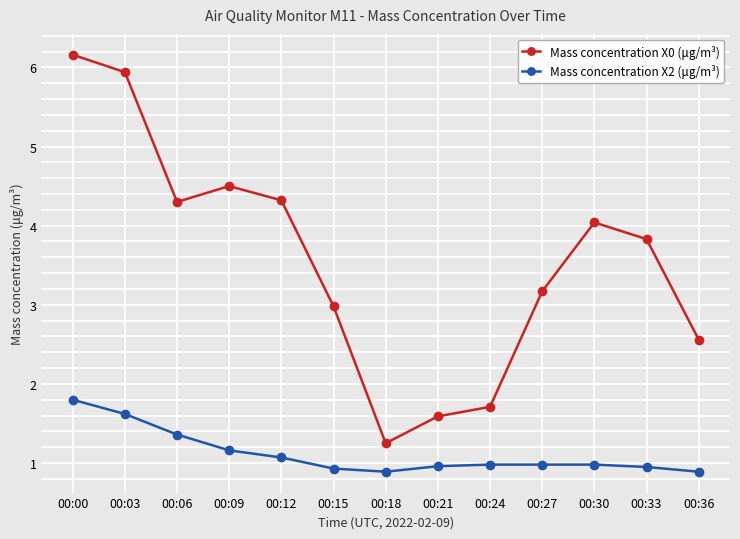

Is it true that Mass concentration X2 (μg/m³) equals 0.9 at 00:36?

True